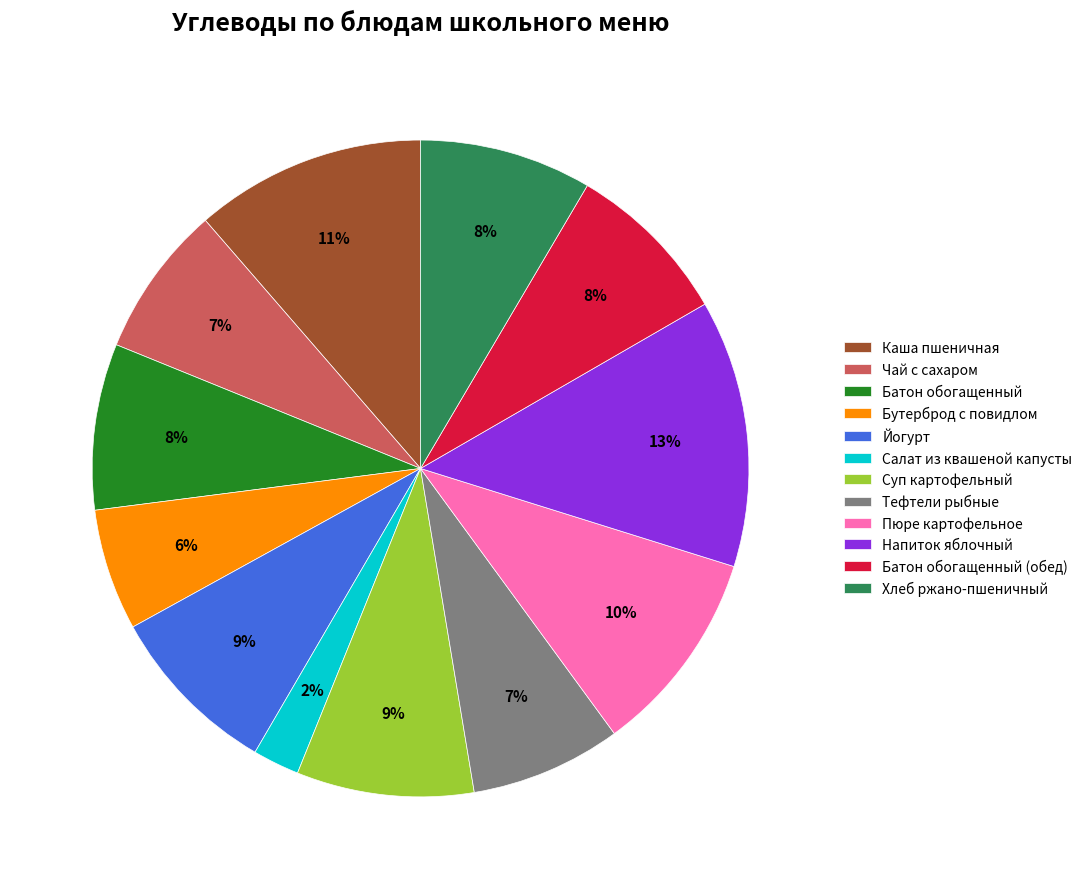

The Йогурт slice represents 1% of the pie. True or false?

False